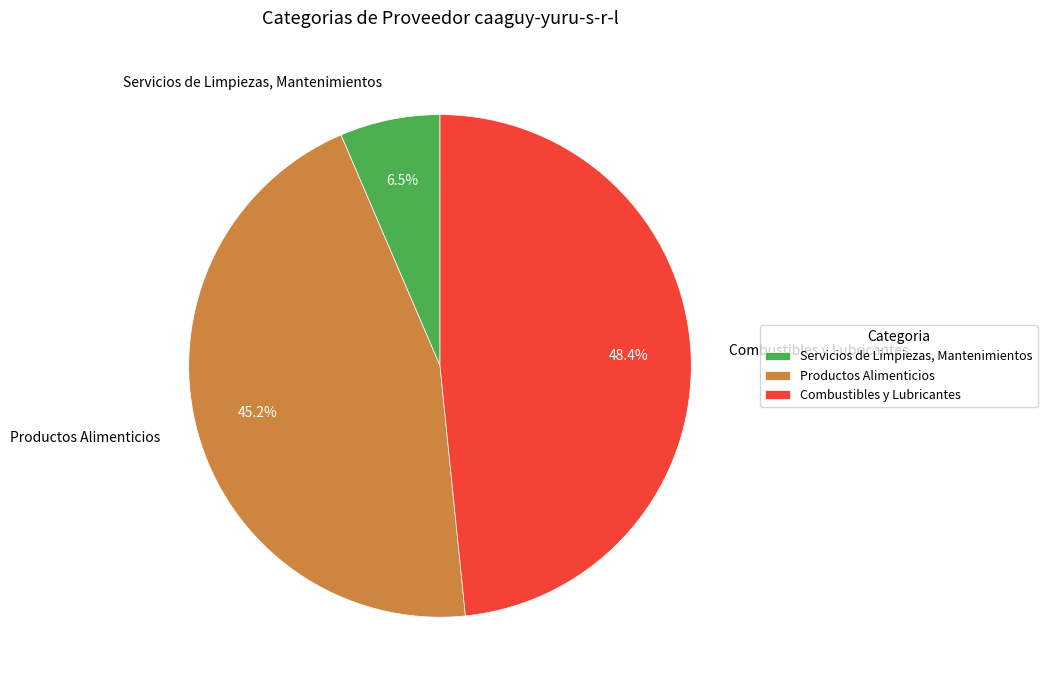

To the nearest percent, what is the difference between the largest and smallest slice percentages?

42%